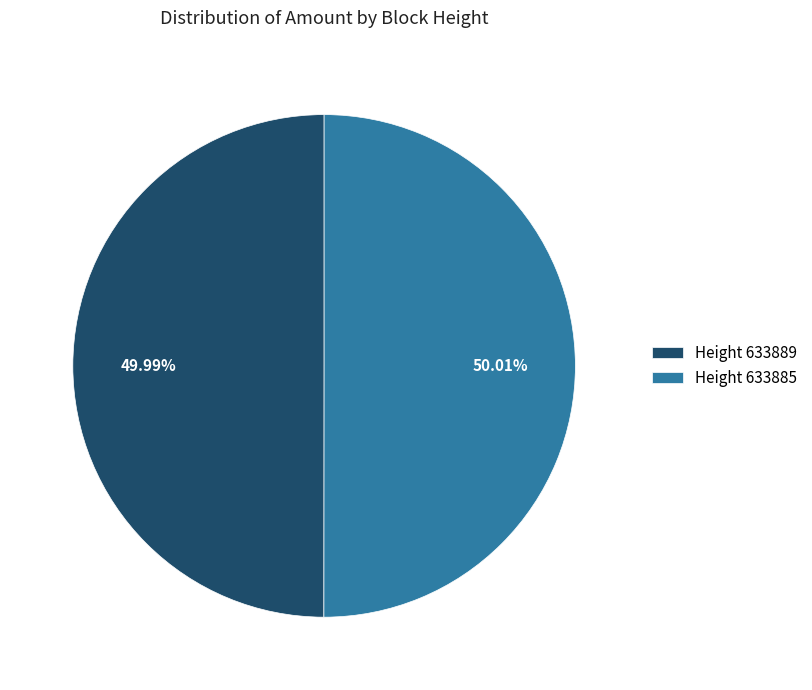

Is the sum of Height 633889 and Height 633885 greater than half?

Yes